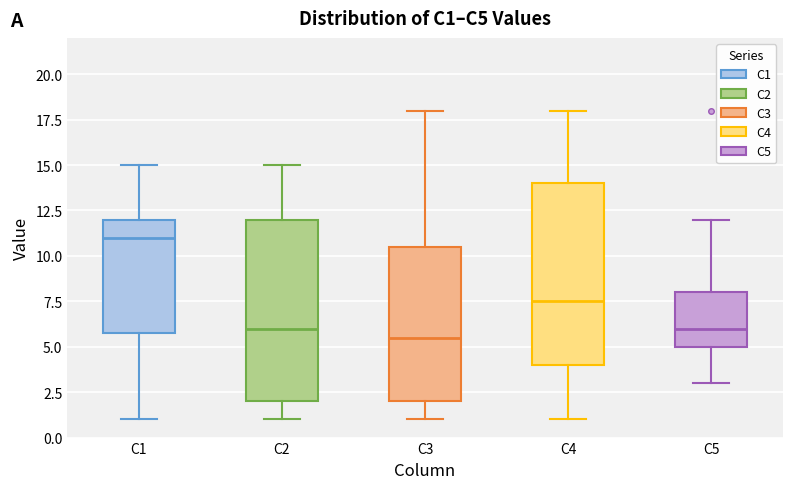

Reading left to right, read every box against the y-axis: the position of its median line, the range the box covers, and the ends of its whiskers. The values are not printed on the chart, so give them approximately, as read against the axis.

C1: median 11.0, box 6.0 to 12.0, whiskers 1.0 to 15.0
C2: median 6.0, box 2.0 to 12.0, whiskers 1.0 to 15.0
C3: median 5.5, box 2.0 to 10.5, whiskers 1.0 to 18.0
C4: median 7.5, box 4.0 to 14.0, whiskers 1.0 to 18.0
C5: median 6.0, box 5.0 to 8.0, whiskers 3.0 to 12.0